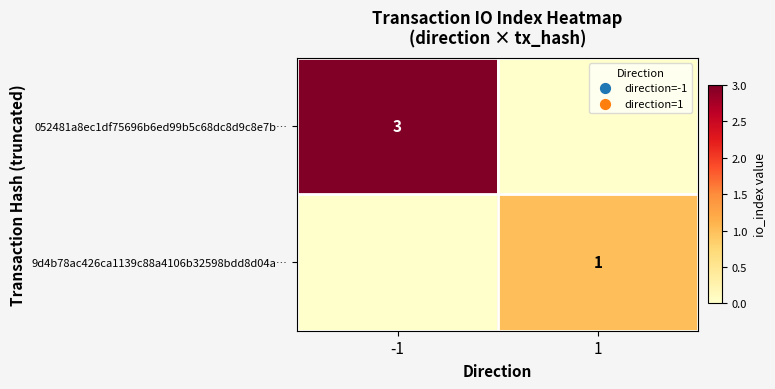

What is the difference between the 052481a8ec1df75696b6ed99b5c68dc8d9c8e7b… values at -1 and 1?

3